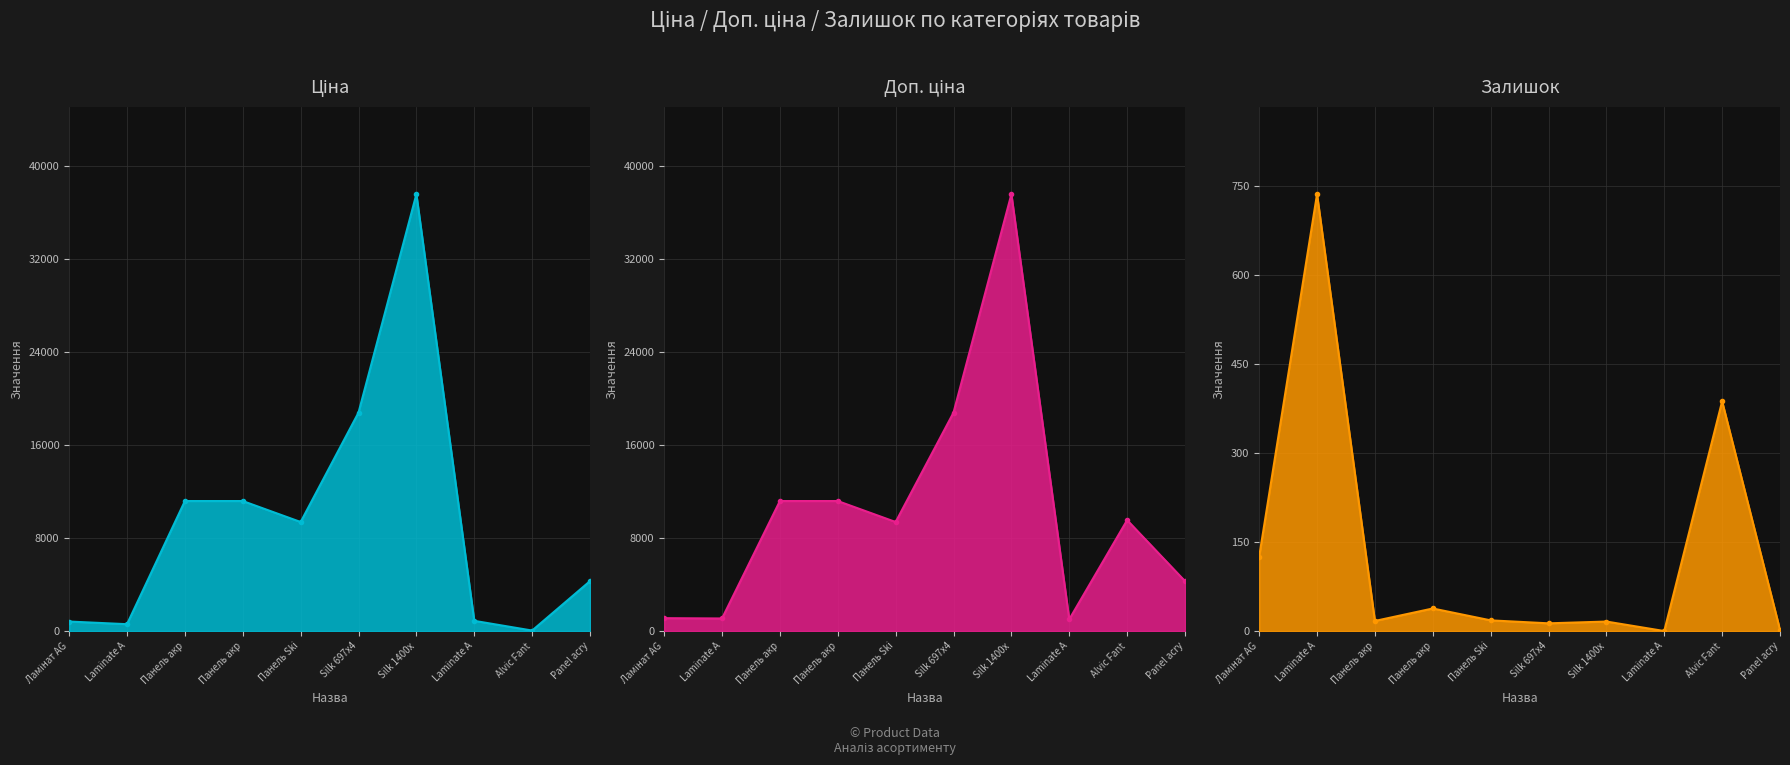

True or false: Залишок line and Ціна line intersect in this chart.

True